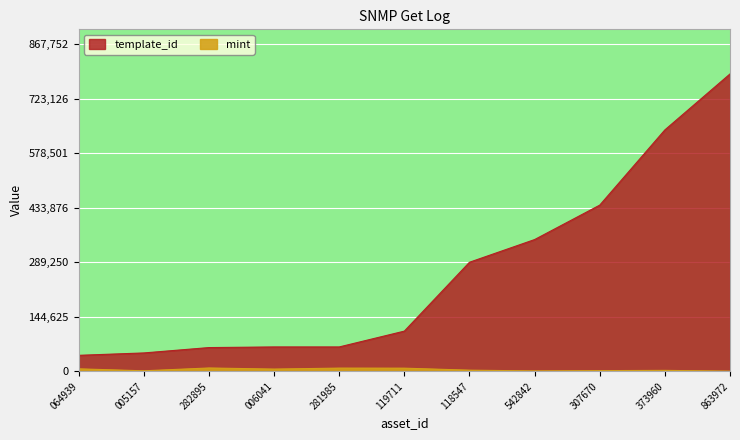

What are all the series names shown in the legend?

mint, template_id